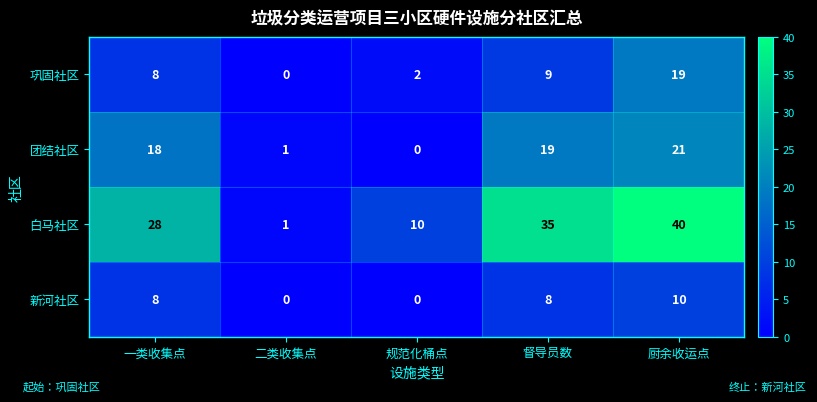

At which category is the sum across all series the highest?

厨余收运点